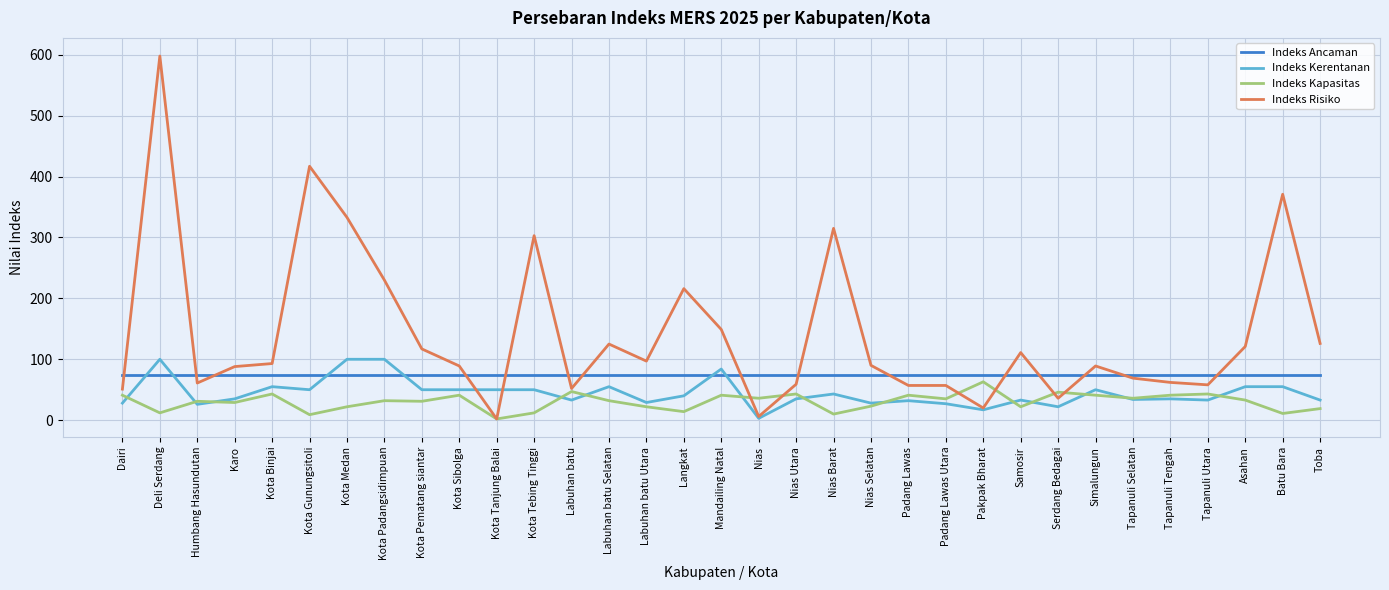

Is the value of Indeks Kapasitas at Nias Selatan greater than the value of Indeks Ancaman at Nias Utara?

No